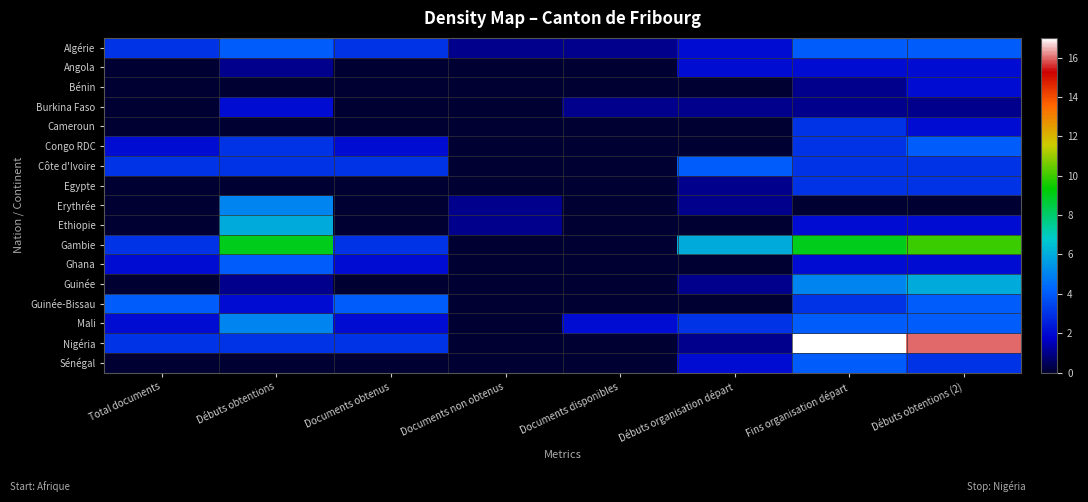

Which series changed the most between Documents obtenus and Documents disponibles?

Guinée-Bissau